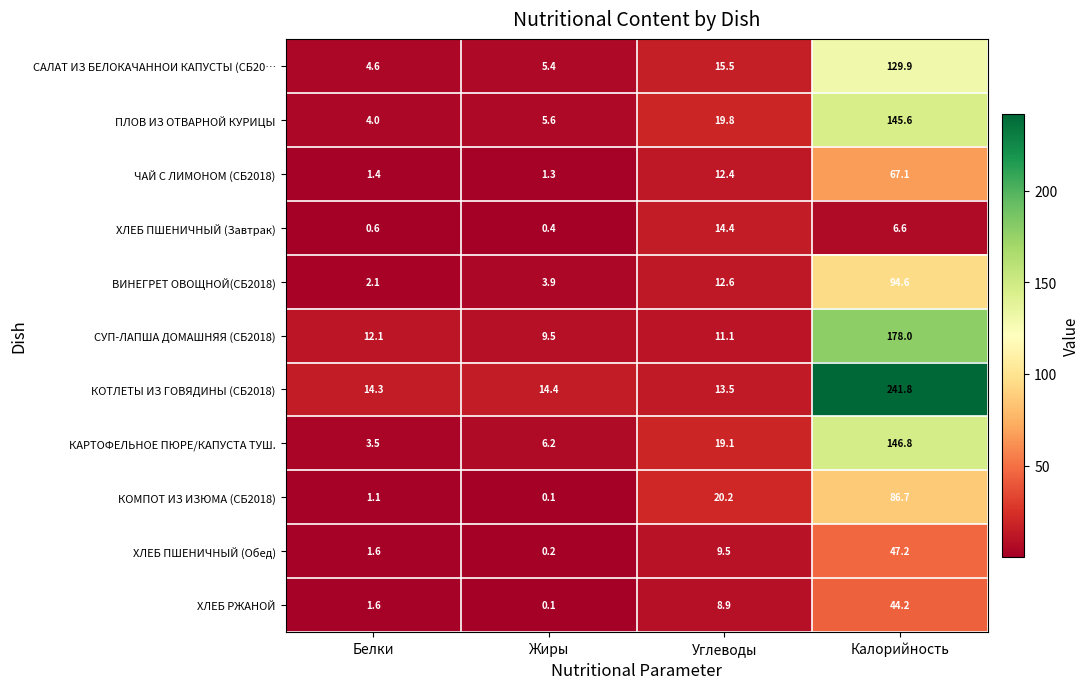

List the labels in order of ХЛЕБ ПШЕНИЧНЫЙ (Завтрак) value, largest first.

Углеводы, Калорийность, Белки, Жиры